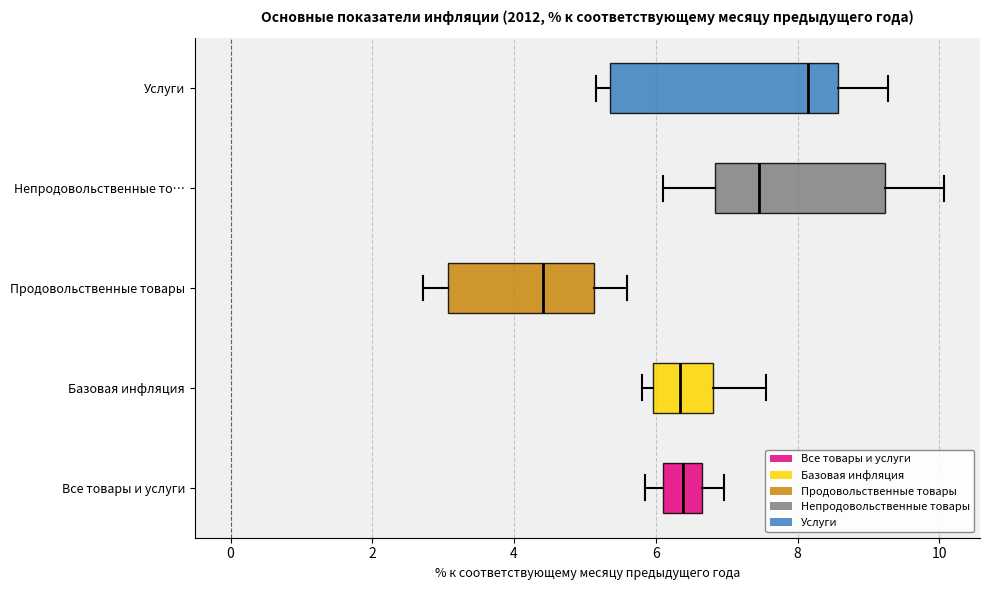

Where is the right edge of the box for Базовая инфляция on the x-axis? The values are not printed on the chart, so give them approximately, as read against the axis.

6.8